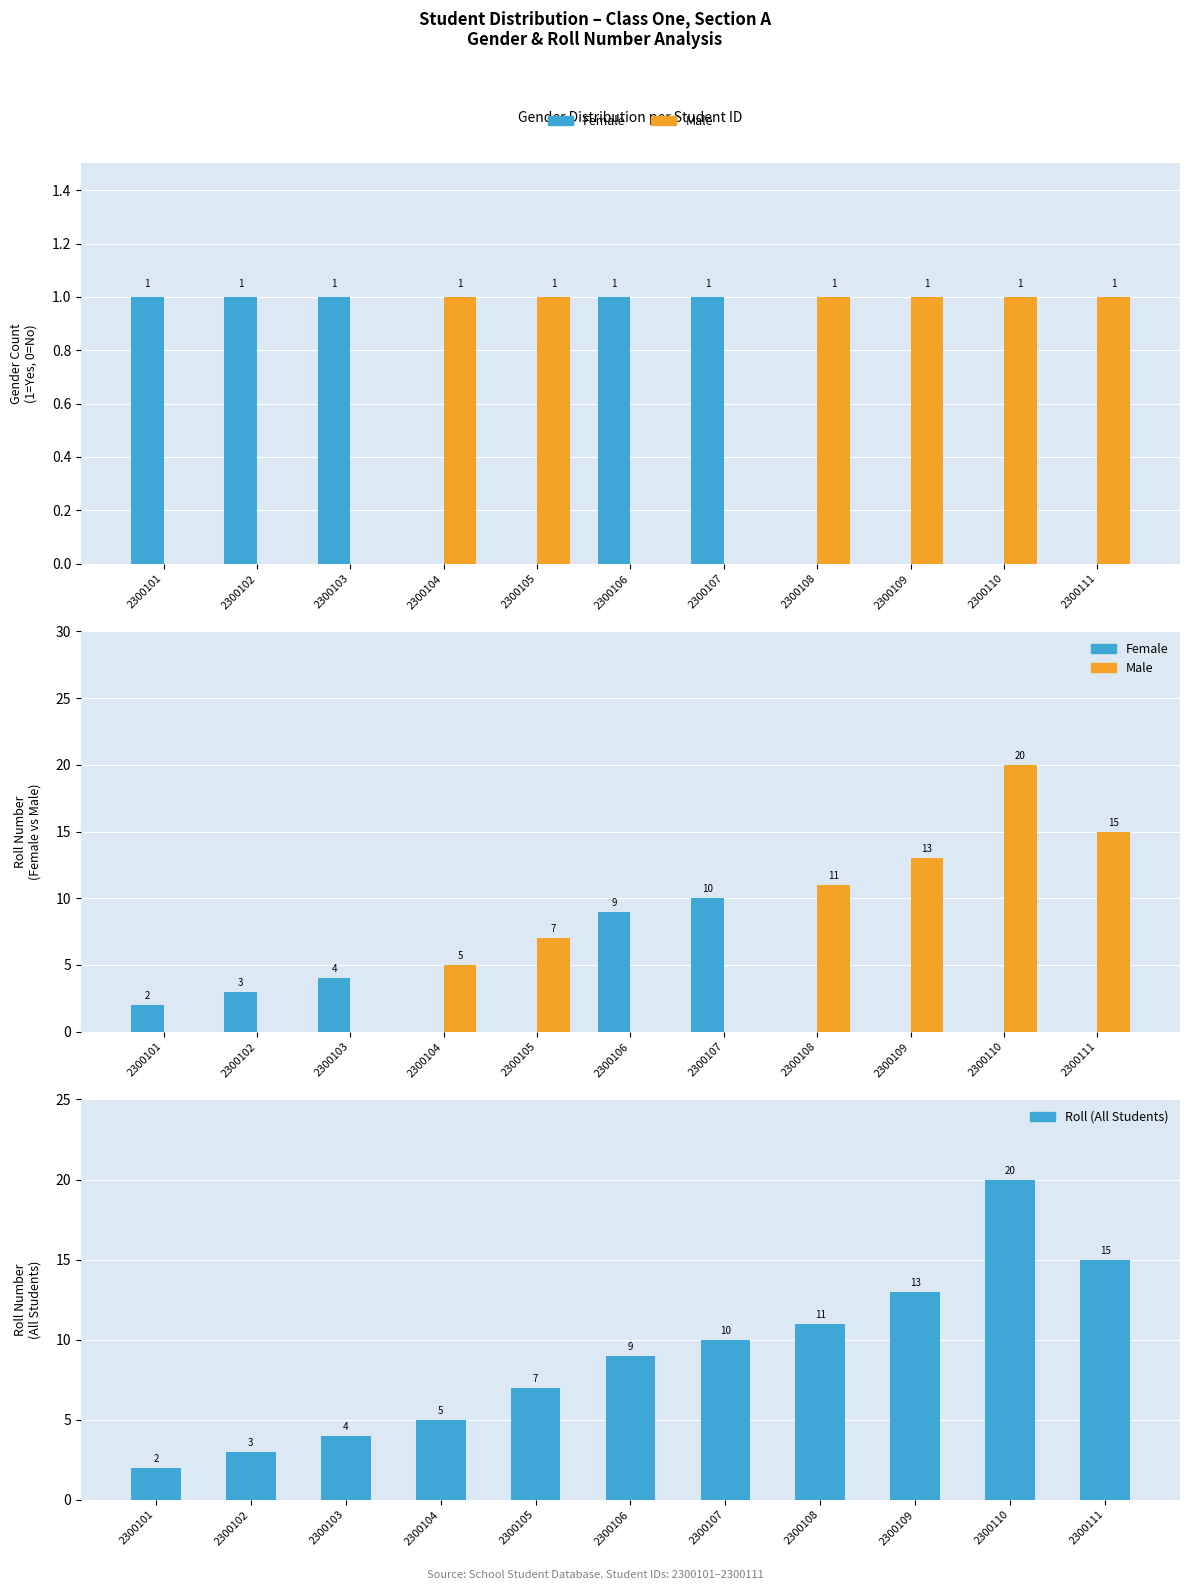

True or false: Female has a value of 9 at 2300106.

True